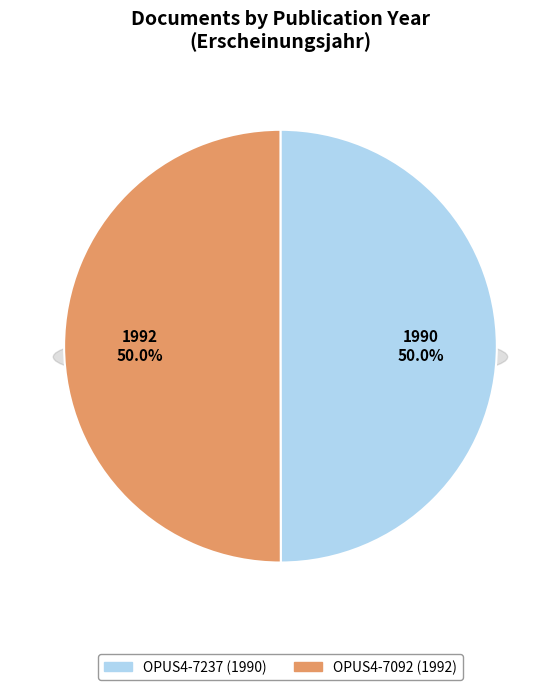

What is the total percentage of OPUS4-7092 (1992) and OPUS4-7237 (1990)?

100.0%